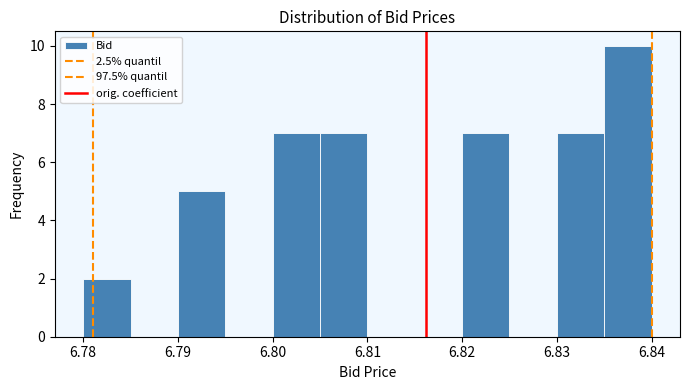

How tall is the bar that spans 6.780 to 6.785 on the x-axis? The values are not printed on the chart, so give them approximately, as read against the axis.

2